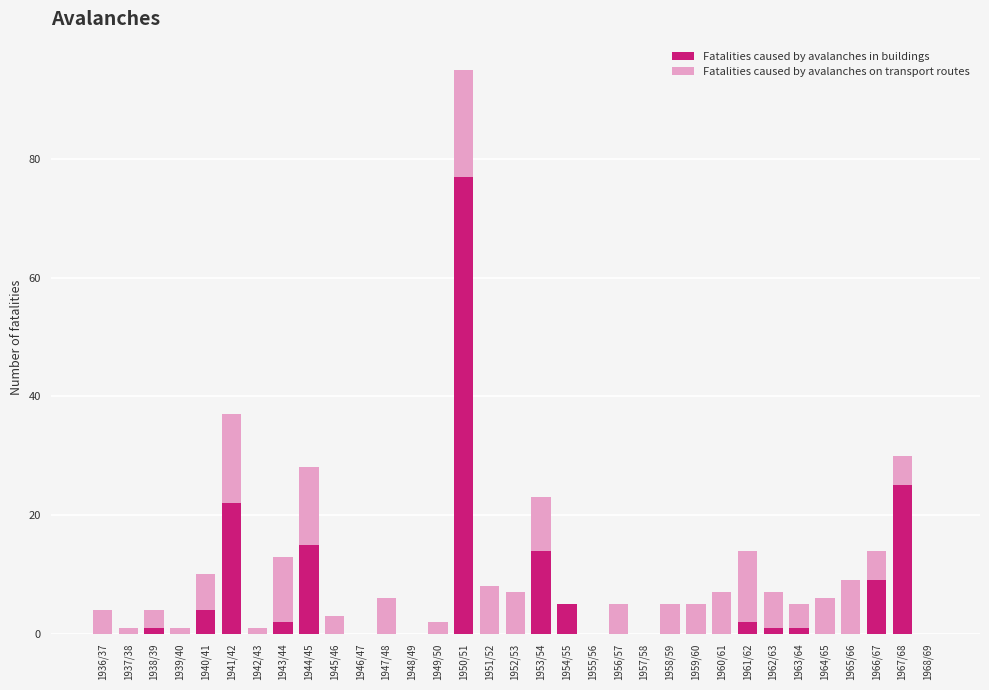

At which category is the sum across all series the highest?

1950/51